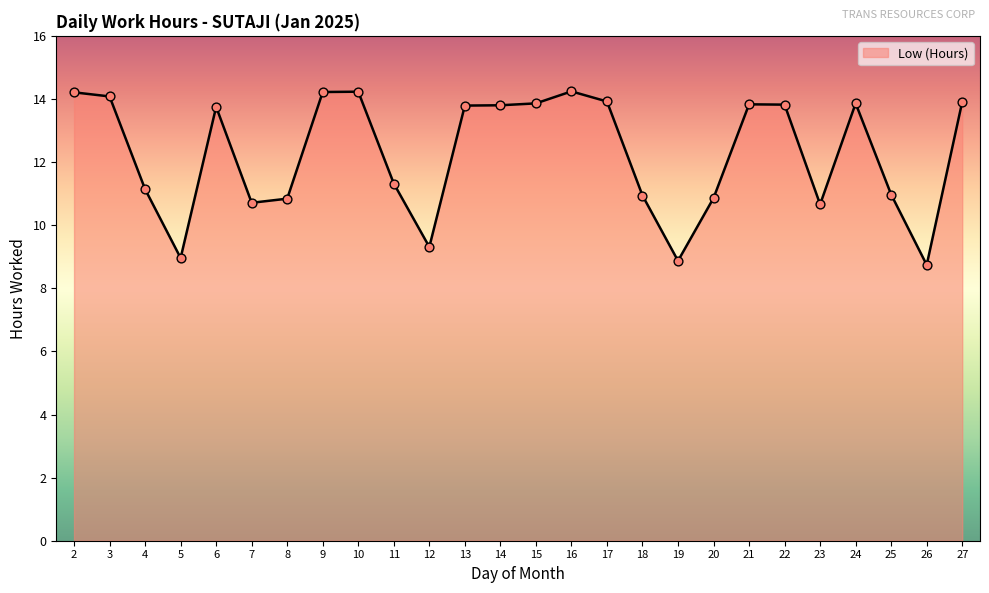

What is the change in value from 8 to 9?

+3.4